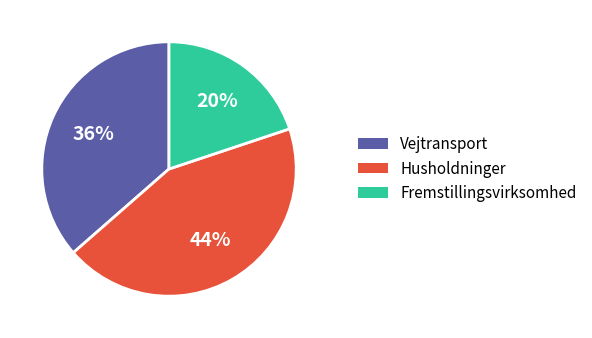

What is the smallest slice in the pie chart?

Fremstillingsvirksomhed